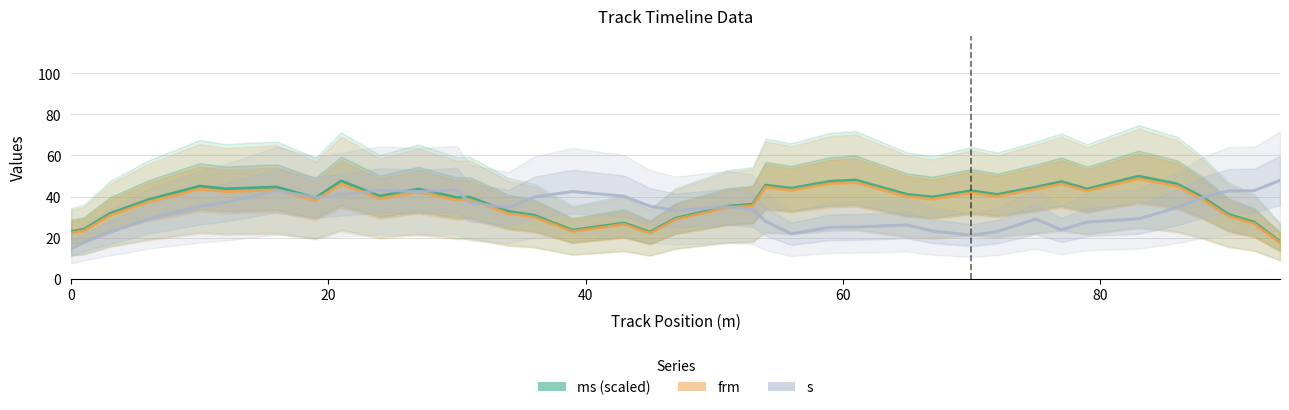

In frm, how many points are higher than both neighbors (excluding endpoints)?

11